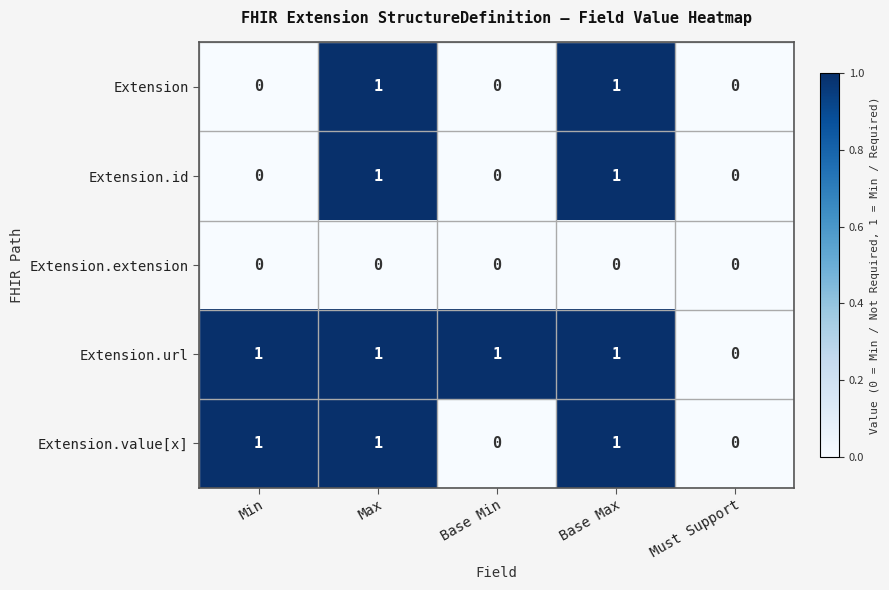

What is the total value across all series at Base Max?

4